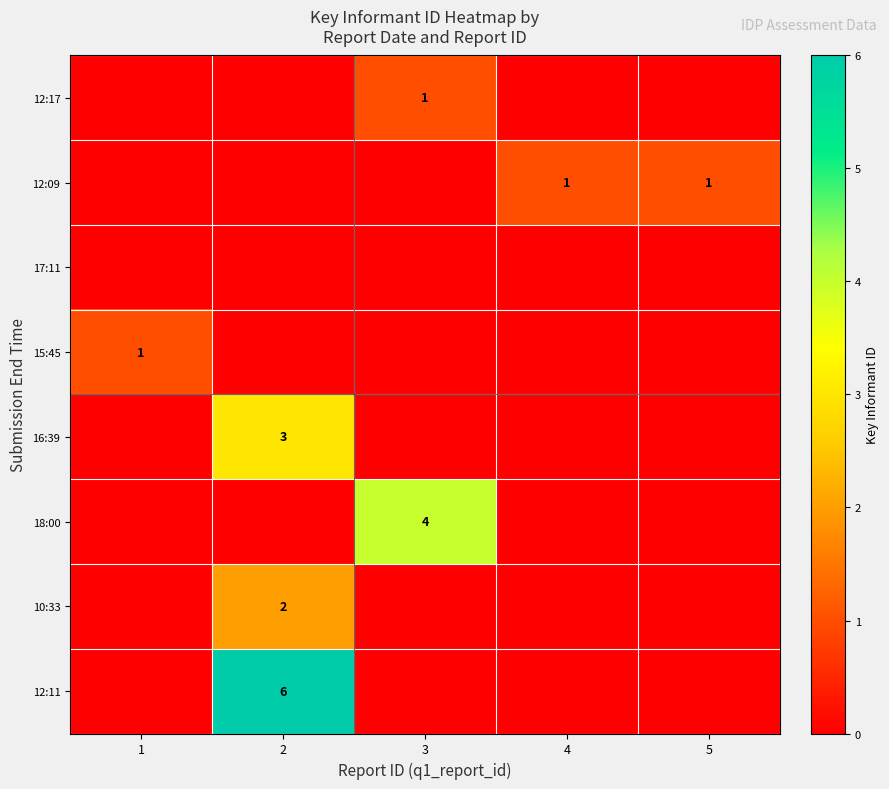

Which series has the largest total across all categories?

12:11